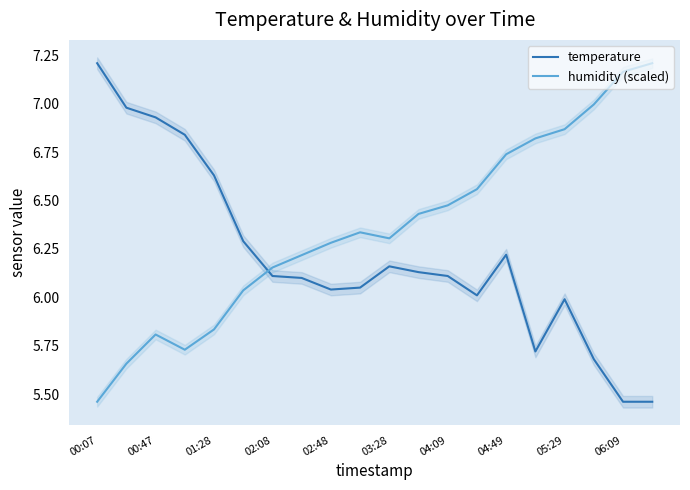

At which label does temperature reach its peak?

00:07